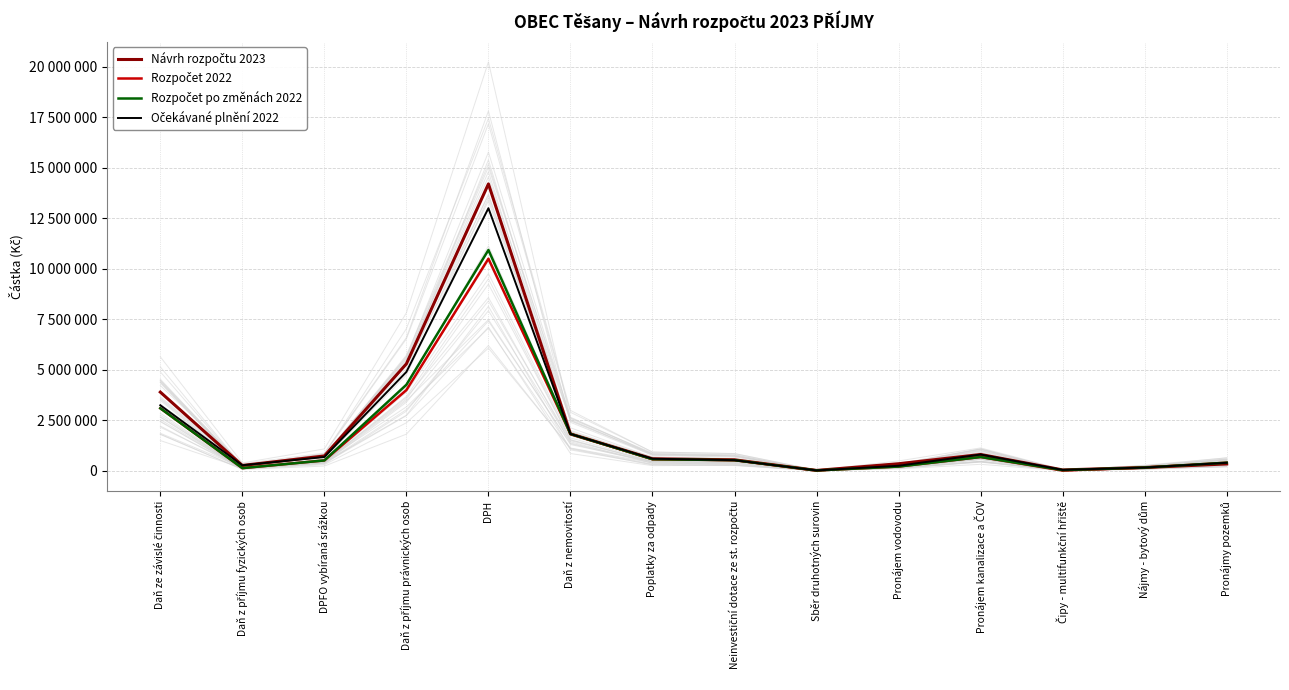

At which label does Rozpočet po změnách 2022 first exceed 532500?

Daň ze závislé činnosti